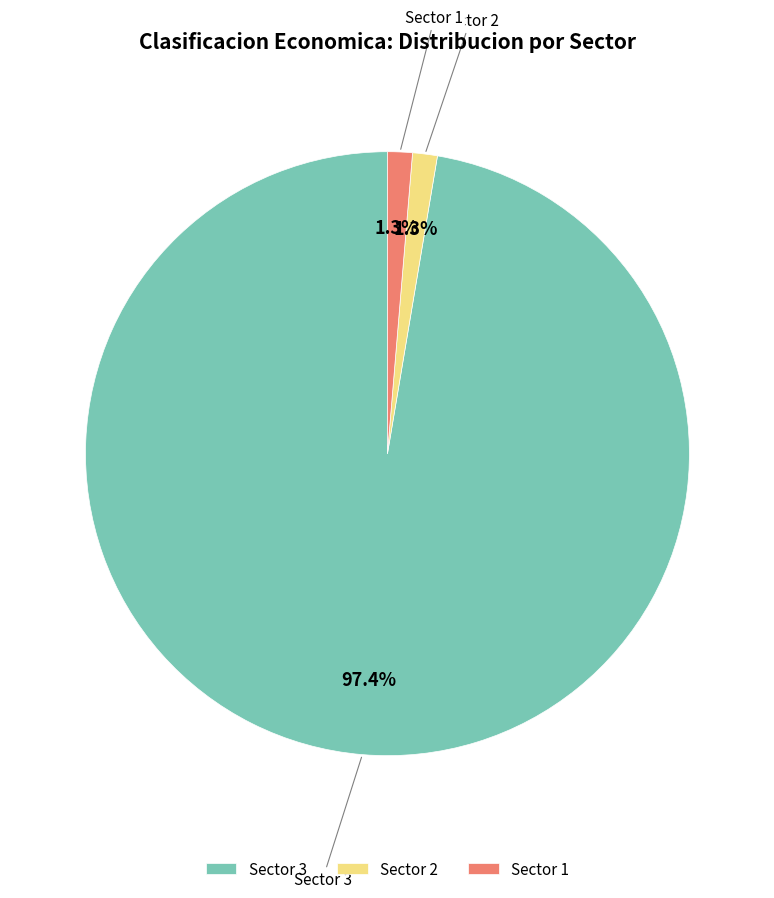

Which slice is the largest?

Sector 3